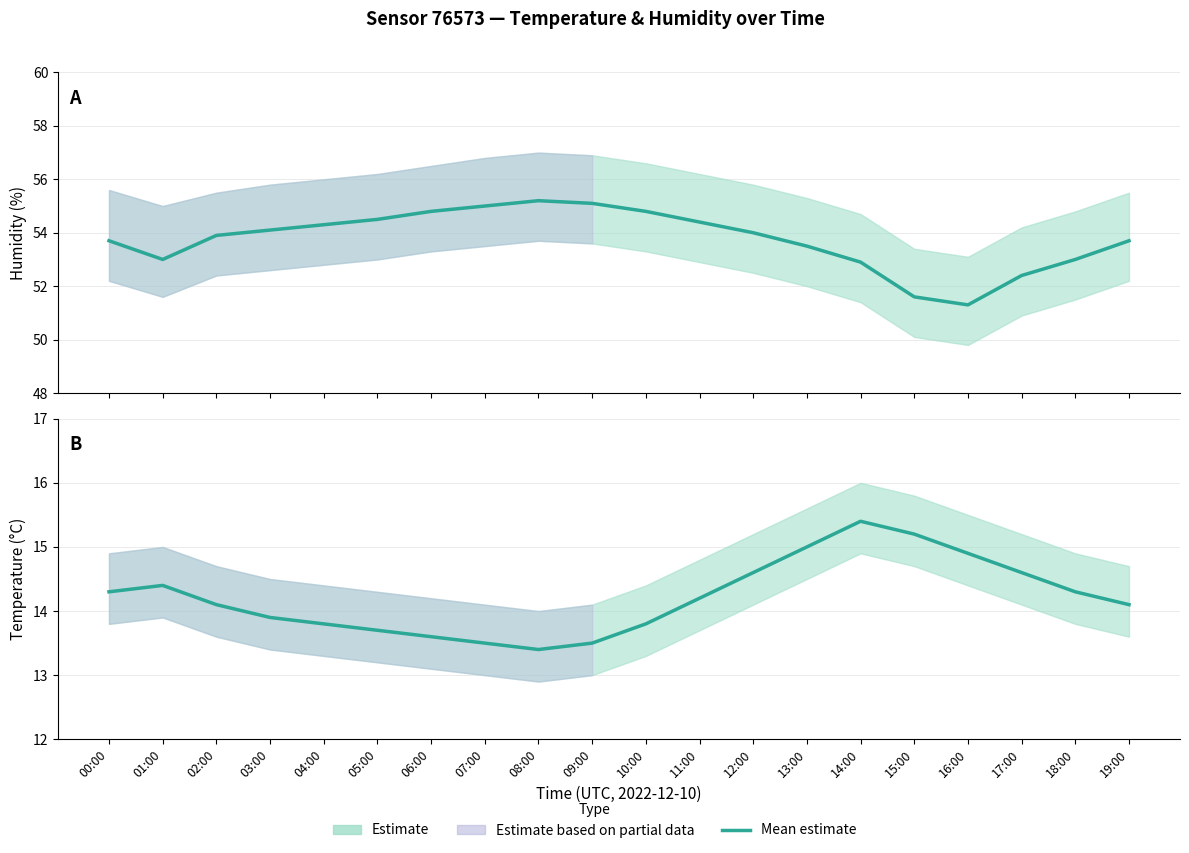

True or false: Temperature and Humidity cross at least once.

False